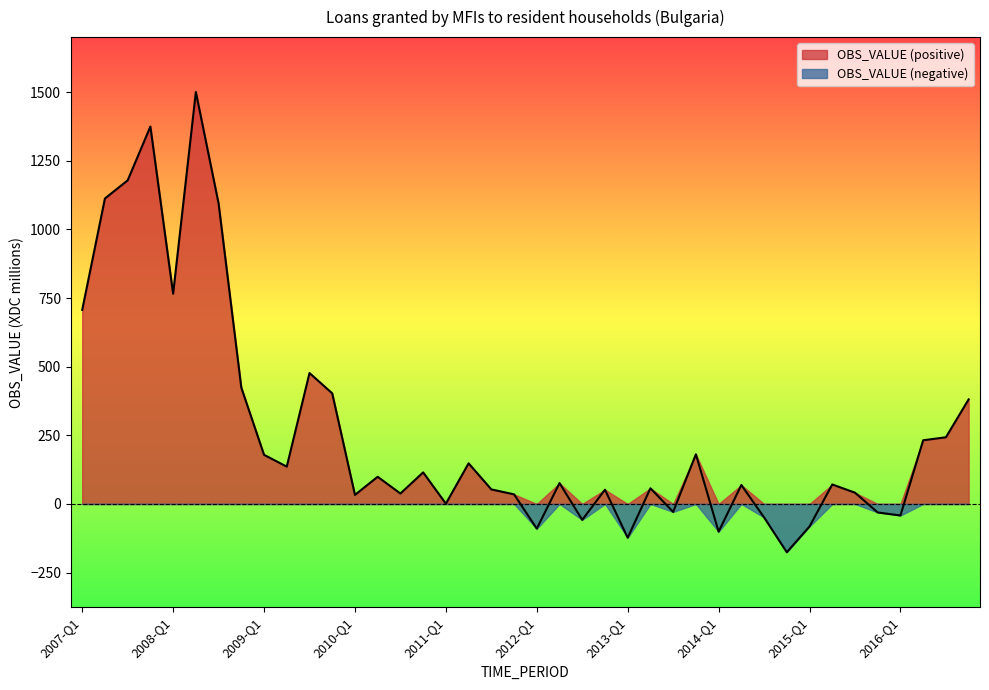

What is the change in value from 2007-Q2 to 2012-Q2?

-1037